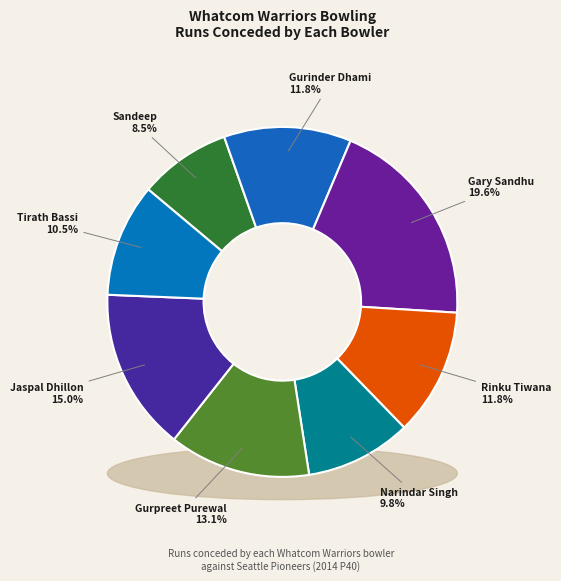

What percentage is NOT represented by Rinku Tiwana?

88.2%